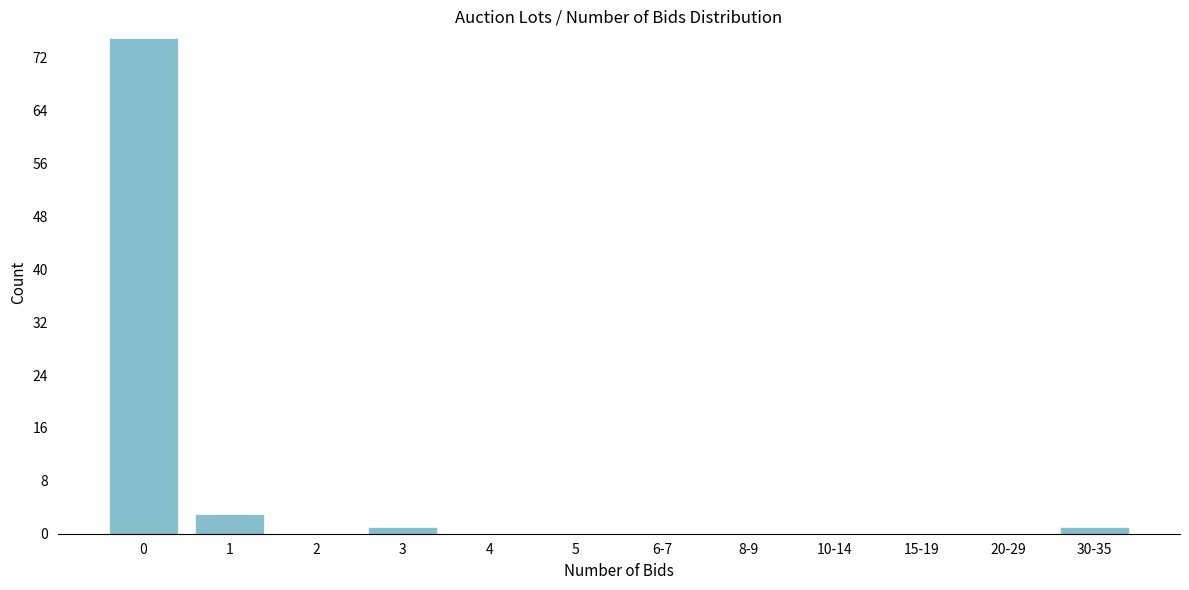

Reading left to right, transcribe all the data shown in this chart.

0=75	1=3	2=0	3=1	4=0	5=0	6-7=0	8-9=0	10-14=0	15-19=0	20-29=0	30-35=1